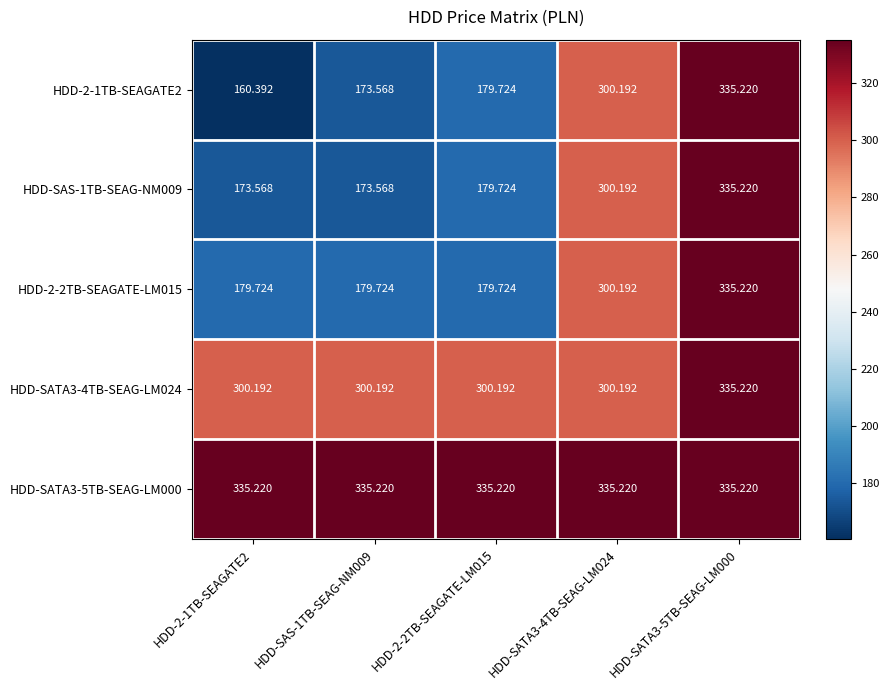

Which series has the largest total across all categories?

HDD-SATA3-5TB-SEAG-LM000